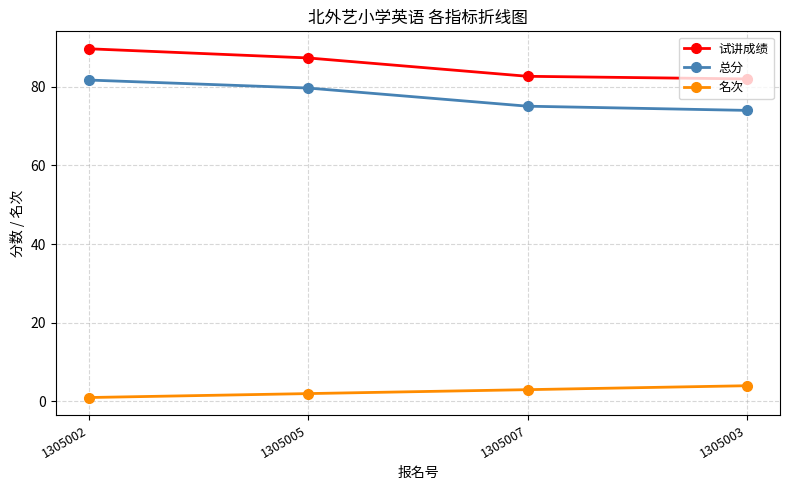

What is the spread (max minus min) of values at 1305007?

79.7